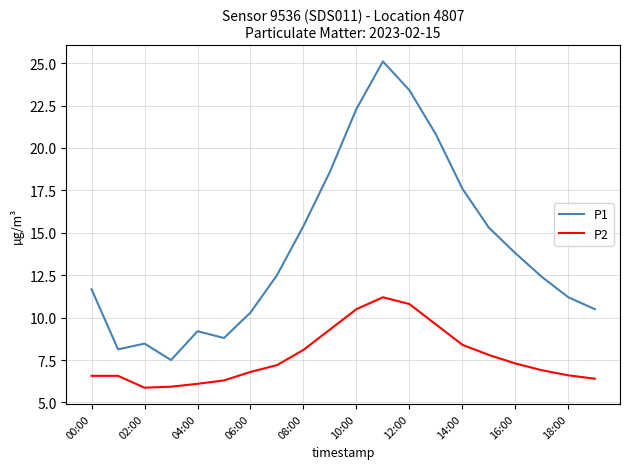

What is the smallest value displayed?

5.9